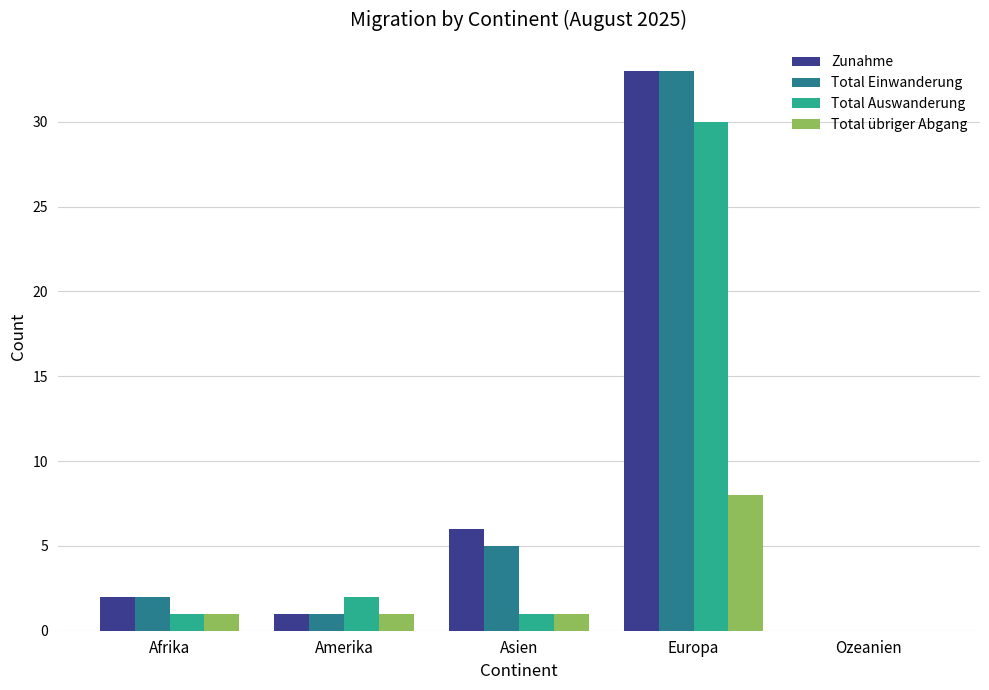

What is the total value across all series at Asien?

13